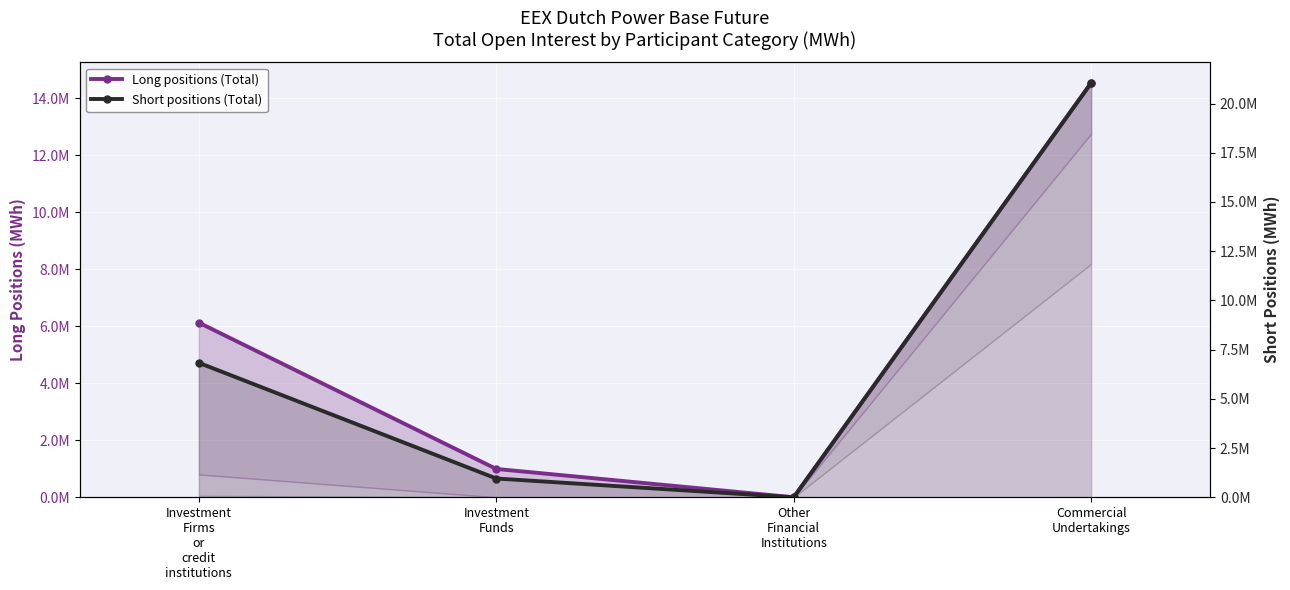

Between Investment
Firms
or
credit
institutions and Commercial
Undertakings, which is larger?

Commercial
Undertakings